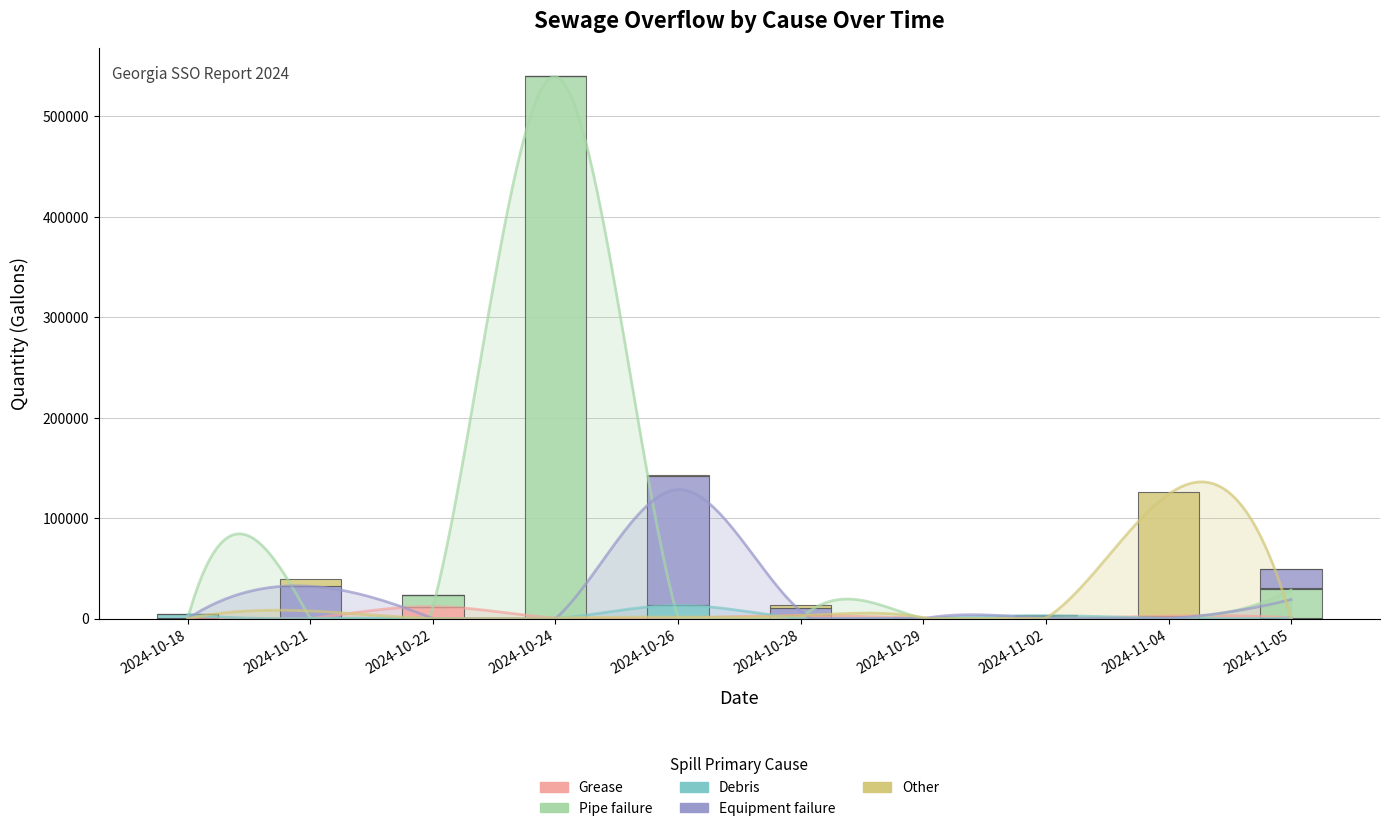

The Other series shows 893 at 2024-10-28. True or false?

False